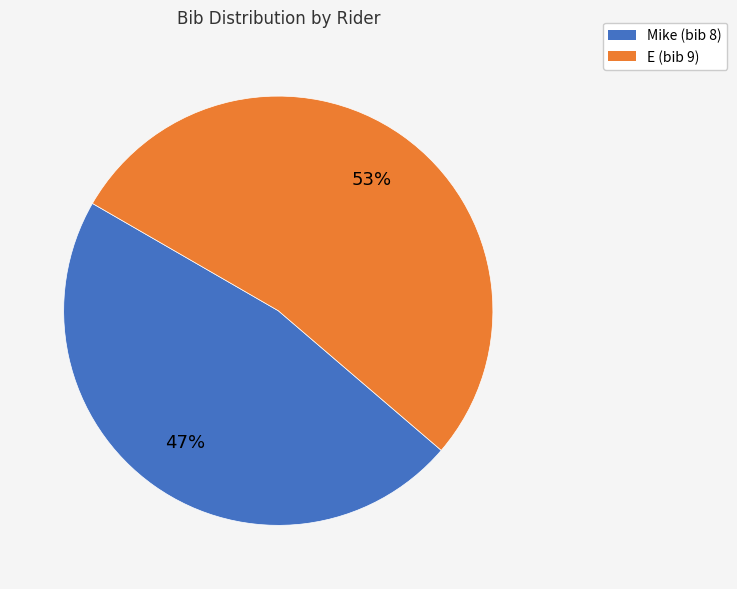

To the nearest percent, what portion does E represent?

53%